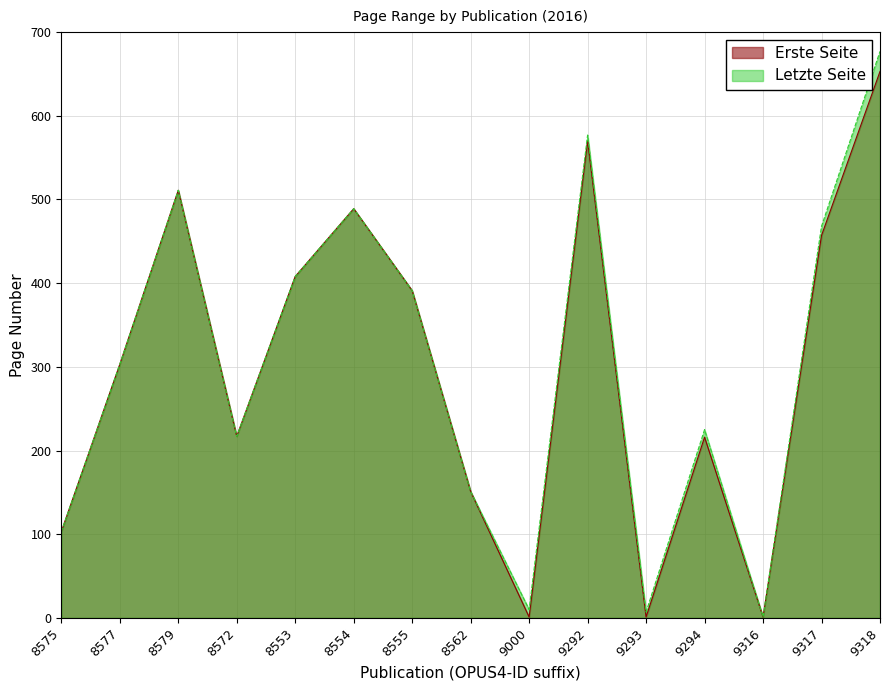

What are all the series names shown in the legend?

Erste Seite, Letzte Seite